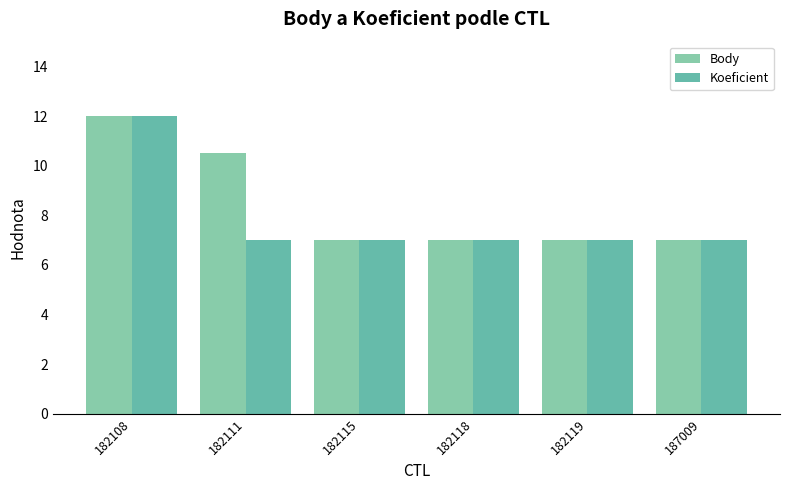

True or false: Body has a value of 7.0 at 182115.

True